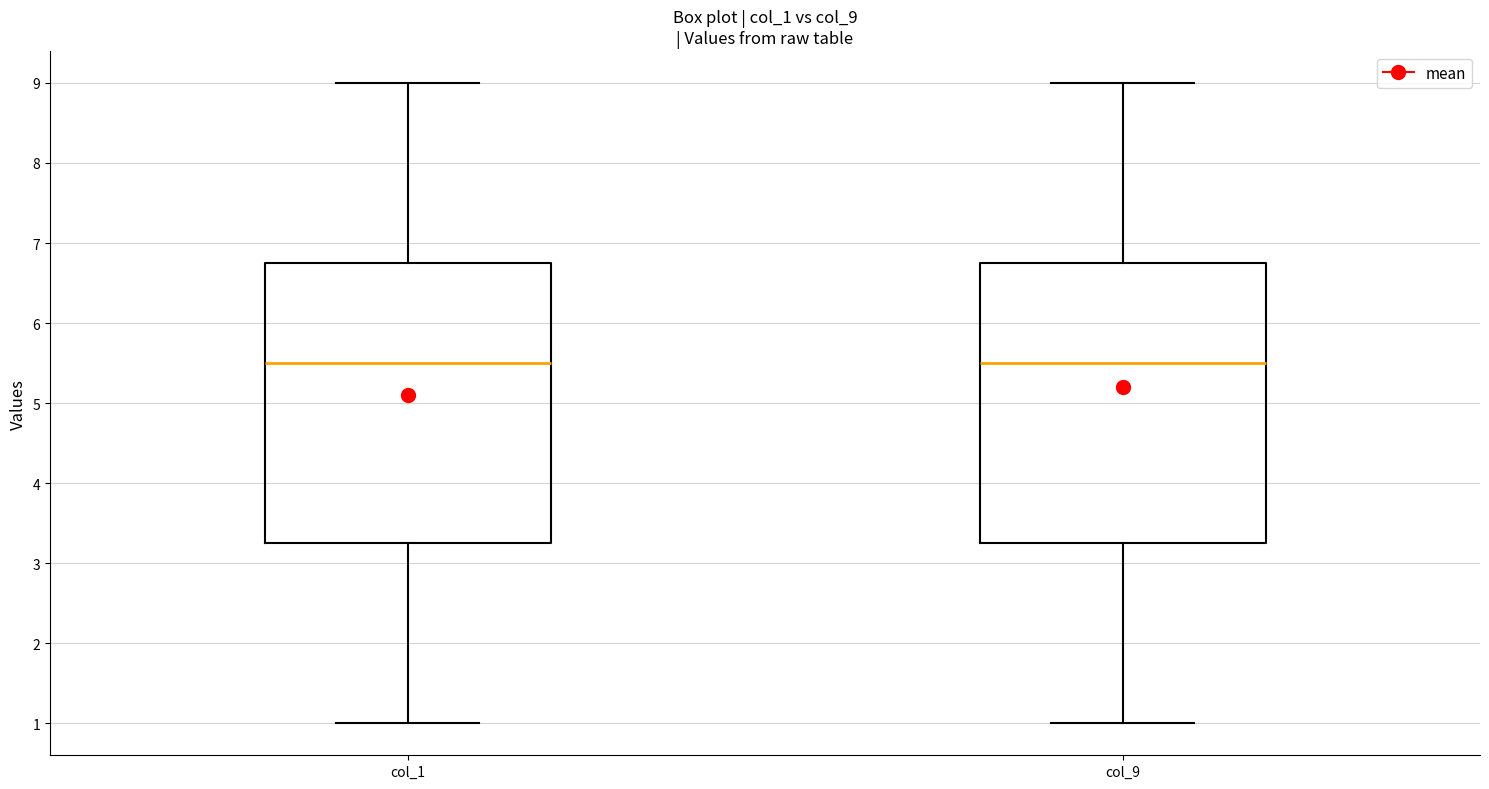

Where does the median line of the box for col_1 sit on the y-axis? The values are not printed on the chart, so give them approximately, as read against the axis.

5.5